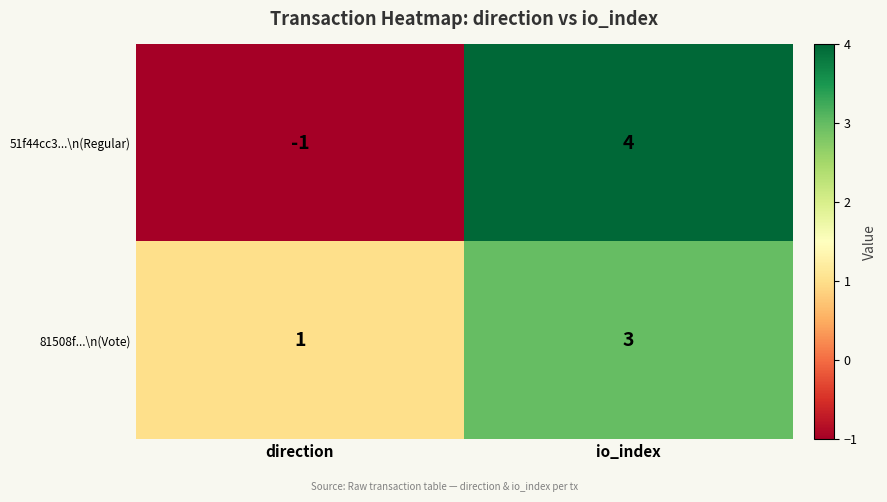

True or false: 81508f...\n(Vote) has a value of 3 at io_index.

True